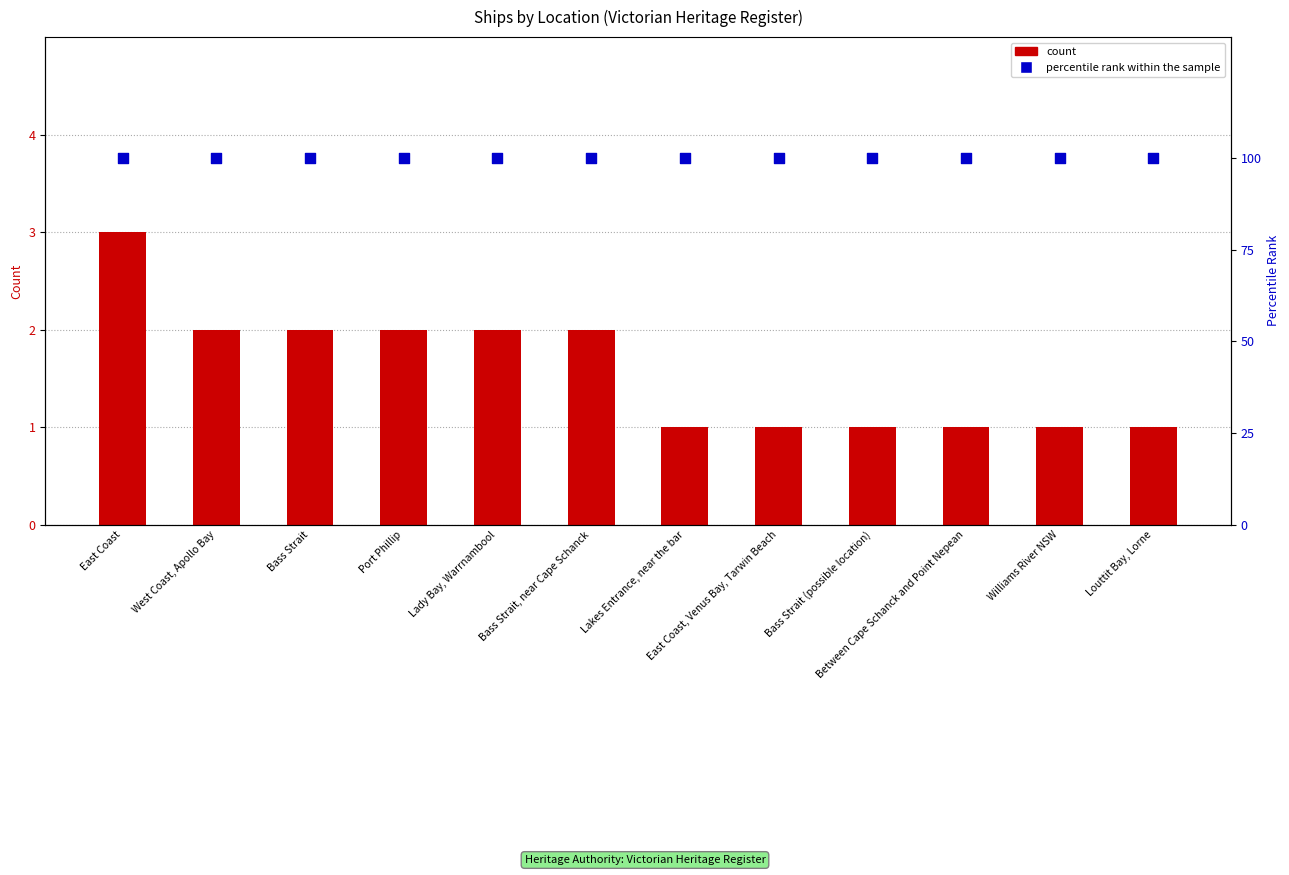

Is the value of percentile rank within the sample at Lady Bay, Warrnambool greater than the value of count at Lakes Entrance, near the bar?

Yes